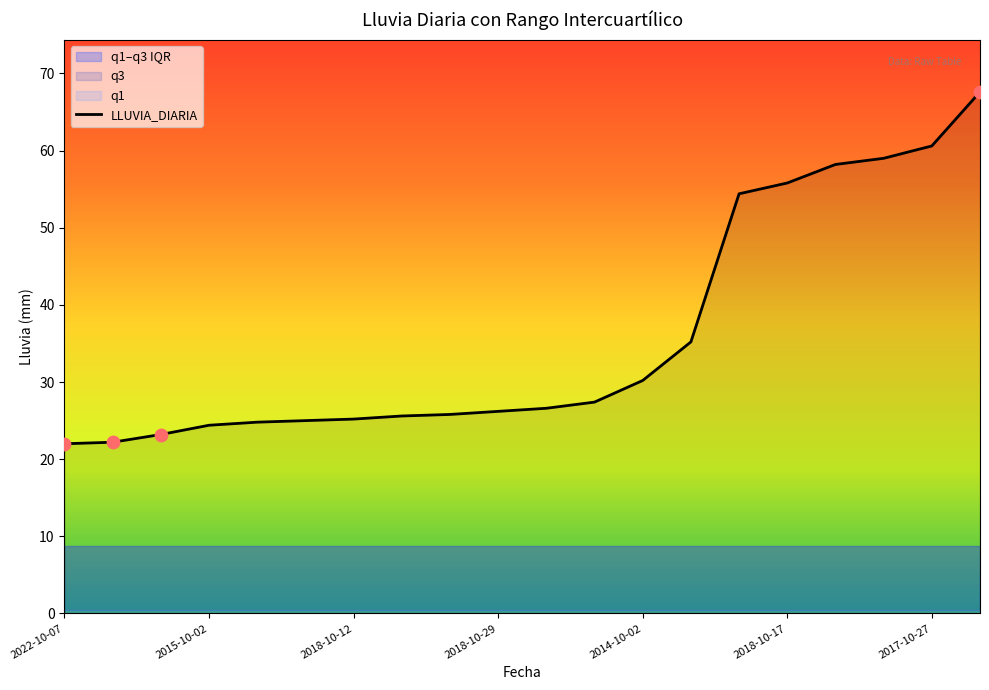

Which series reaches the minimum Y coordinate?

q1